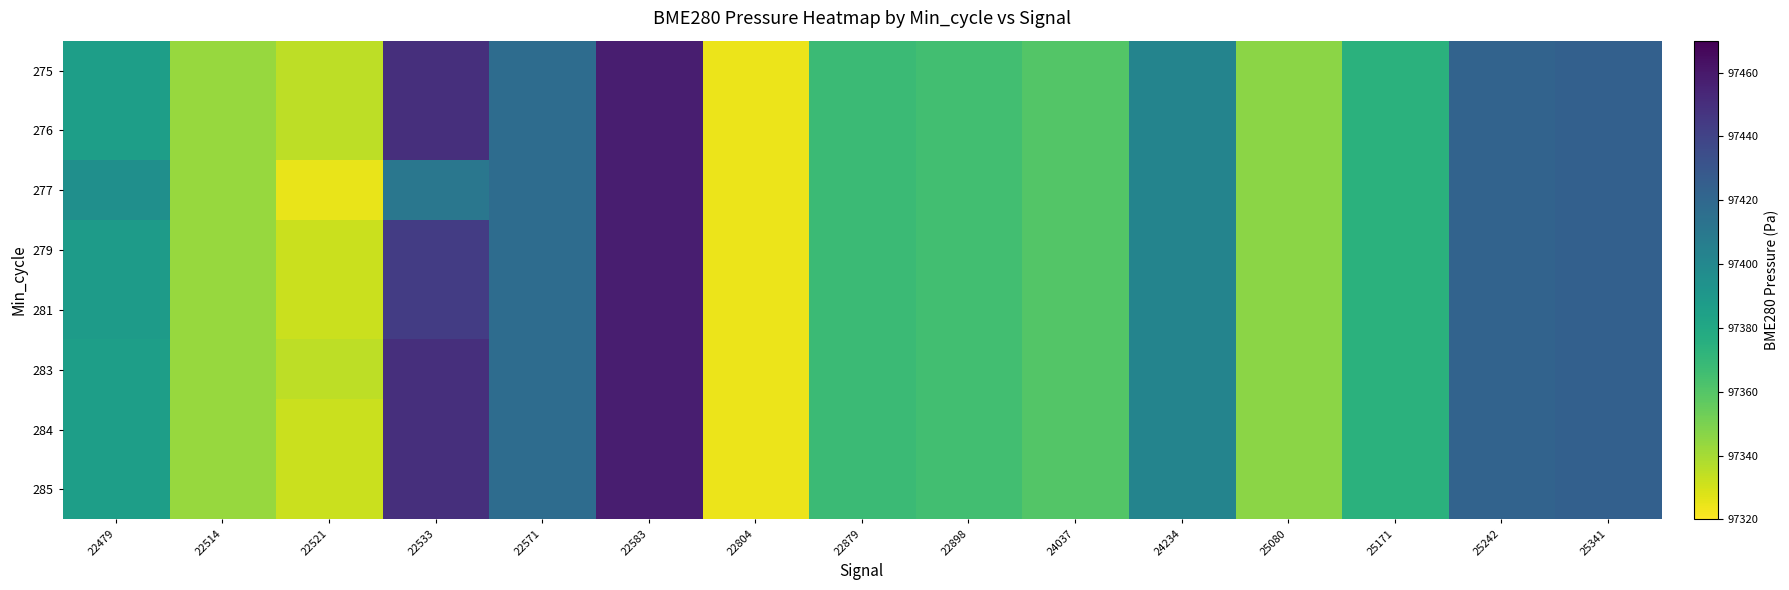

How many series are shown in this chart?

8